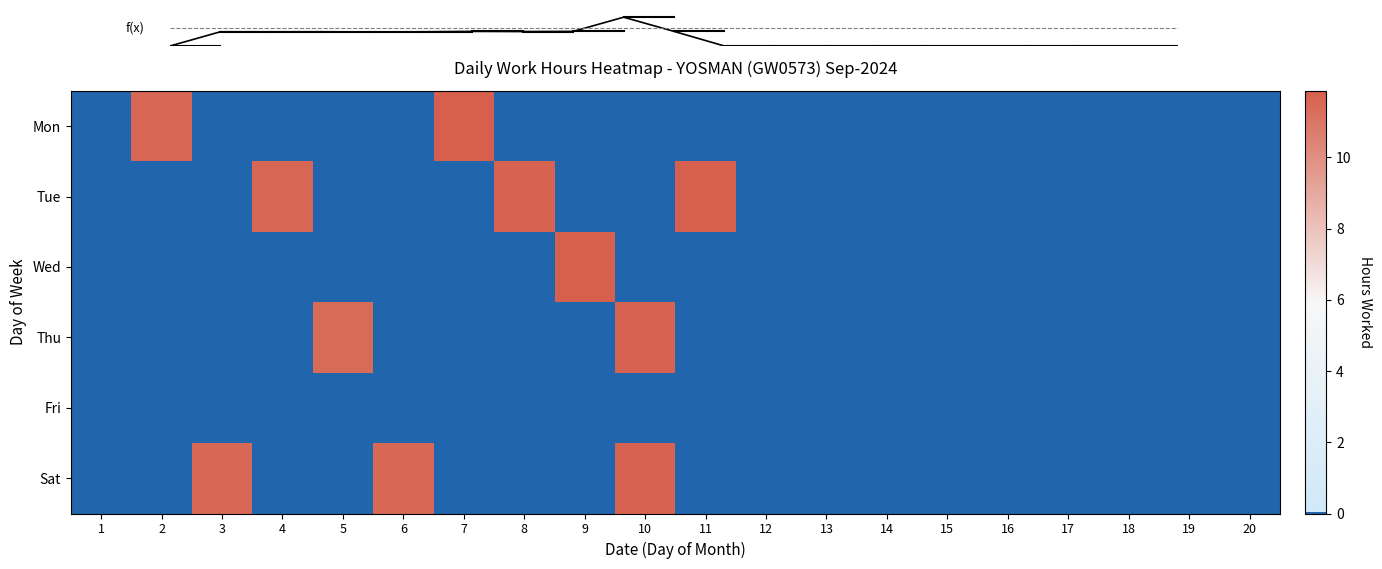

Reading right to left, what are all the values shown in this chart?

Mon: 20=0.0	19=0.0	18=0.0	17=0.0	16=0.0	15=0.0	14=0.0	13=0.0	12=0.0	11=0.0	10=0.0	9=0.0	8=0.0	7=11.9	6=0.0	5=0.0	4=0.0	3=0.0	2=11.6	1=0.0
Tue: 20=0.0	19=0.0	18=0.0	17=0.0	16=0.0	15=0.0	14=0.0	13=0.0	12=0.0	11=11.9	10=0.0	9=0.0	8=11.7	7=0.0	6=0.0	5=0.0	4=11.6	3=0.0	2=0.0	1=0.0
Wed: 20=0.0	19=0.0	18=0.0	17=0.0	16=0.0	15=0.0	14=0.0	13=0.0	12=0.0	11=0.0	10=0.0	9=11.9	8=0.0	7=0.0	6=0.0	5=0.0	4=0.0	3=0.0	2=0.0	1=0.0
Thu: 20=0.0	19=0.0	18=0.0	17=0.0	16=0.0	15=0.0	14=0.0	13=0.0	12=0.0	11=0.0	10=11.7	9=0.0	8=0.0	7=0.0	6=0.0	5=11.4	4=0.0	3=0.0	2=0.0	1=0.0
Fri: 20=0.0	19=0.0	18=0.0	17=0.0	16=0.0	15=0.0	14=0.0	13=0.0	12=0.0	11=0.0	10=0.0	9=0.0	8=0.0	7=0.0	6=0.0	5=0.0	4=0.0	3=0.0	2=0.0	1=0.0
Sat: 20=0.0	19=0.0	18=0.0	17=0.0	16=0.0	15=0.0	14=0.0	13=0.0	12=0.0	11=0.0	10=11.7	9=0.0	8=0.0	7=0.0	6=11.5	5=0.0	4=0.0	3=11.5	2=0.0	1=0.0